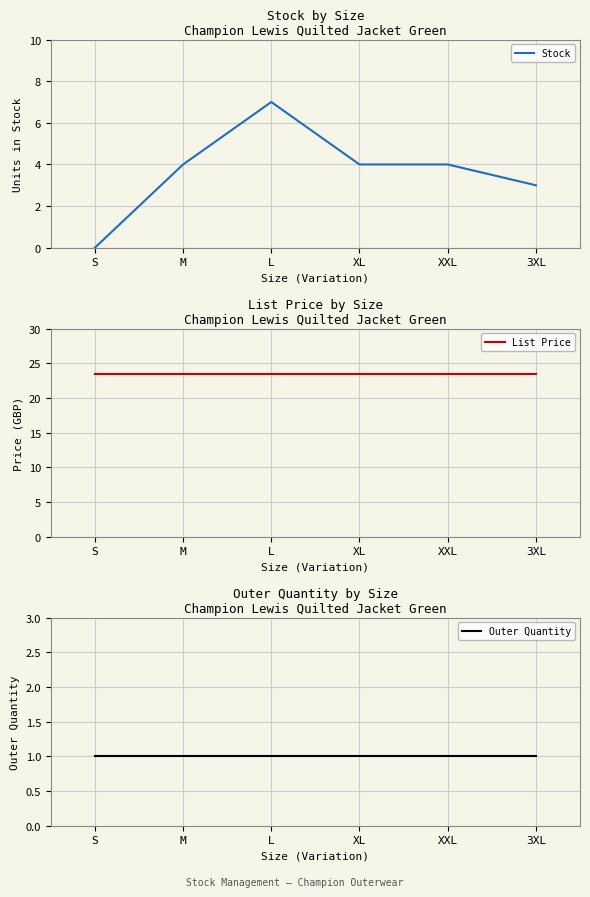

The Stock series shows 0.7 at 3XL. True or false?

False